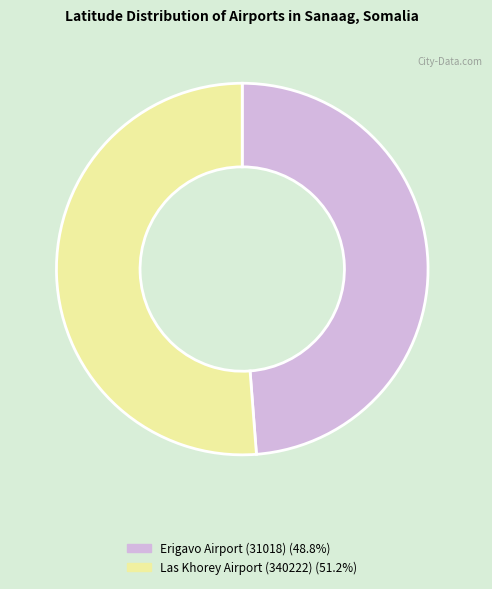

How many segments does this pie chart have?

2